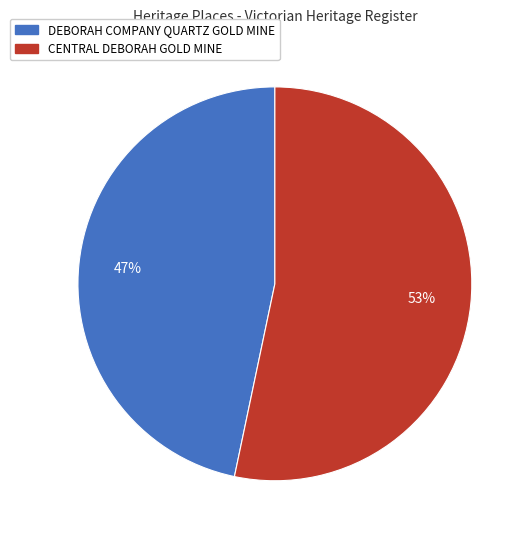

Which slice is the smallest?

DEBORAH COMPANY QUARTZ GOLD MINE